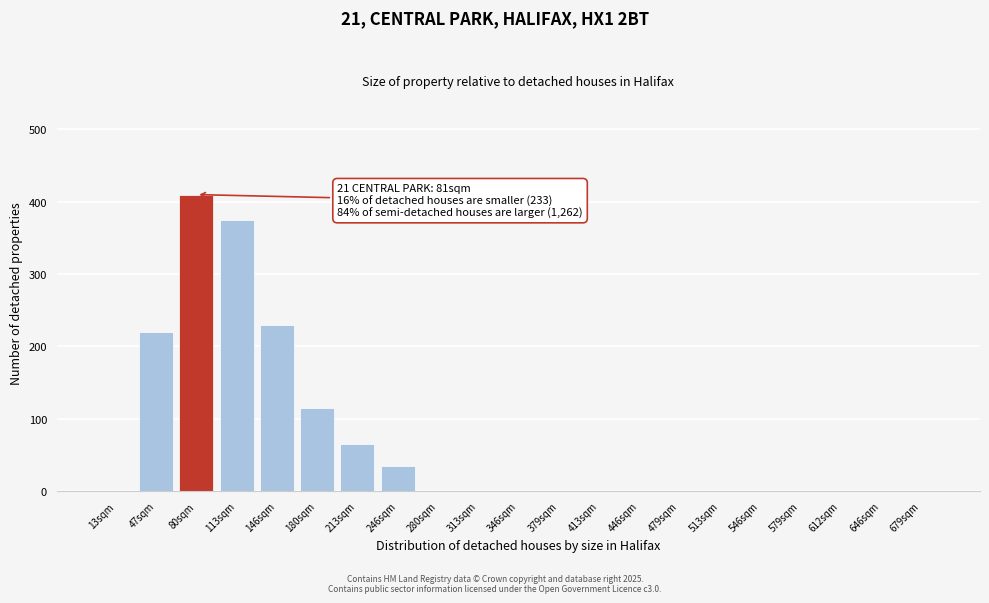

Reading left to right, what are all the values shown in this chart?

13sqm=0	47sqm=220	80sqm=410	113sqm=375	146sqm=230	180sqm=115	213sqm=65	246sqm=35	280sqm=0	313sqm=0	346sqm=0	379sqm=0	413sqm=0	446sqm=0	479sqm=0	513sqm=0	546sqm=0	579sqm=0	612sqm=0	646sqm=0	679sqm=0